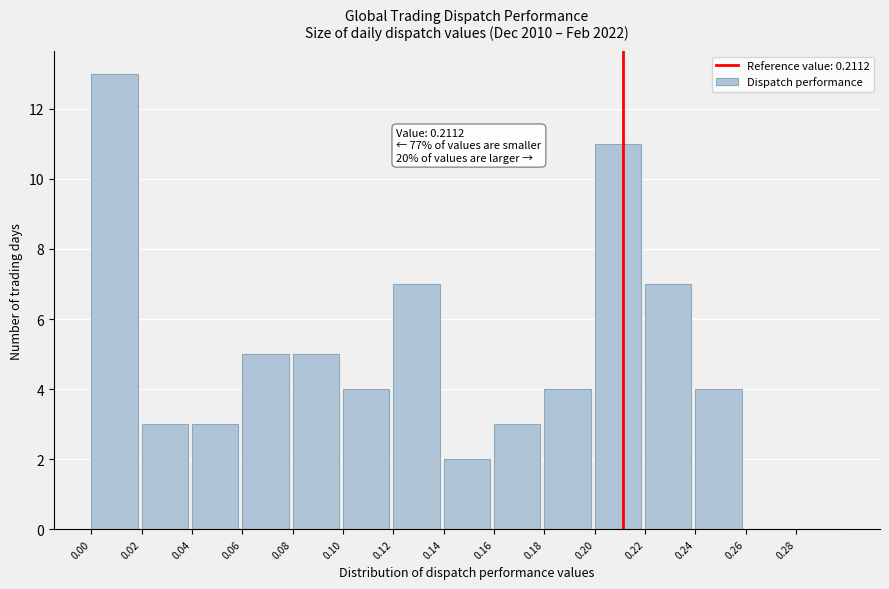

Over which range of the x-axis is the bar tallest?

0.00 to 0.02